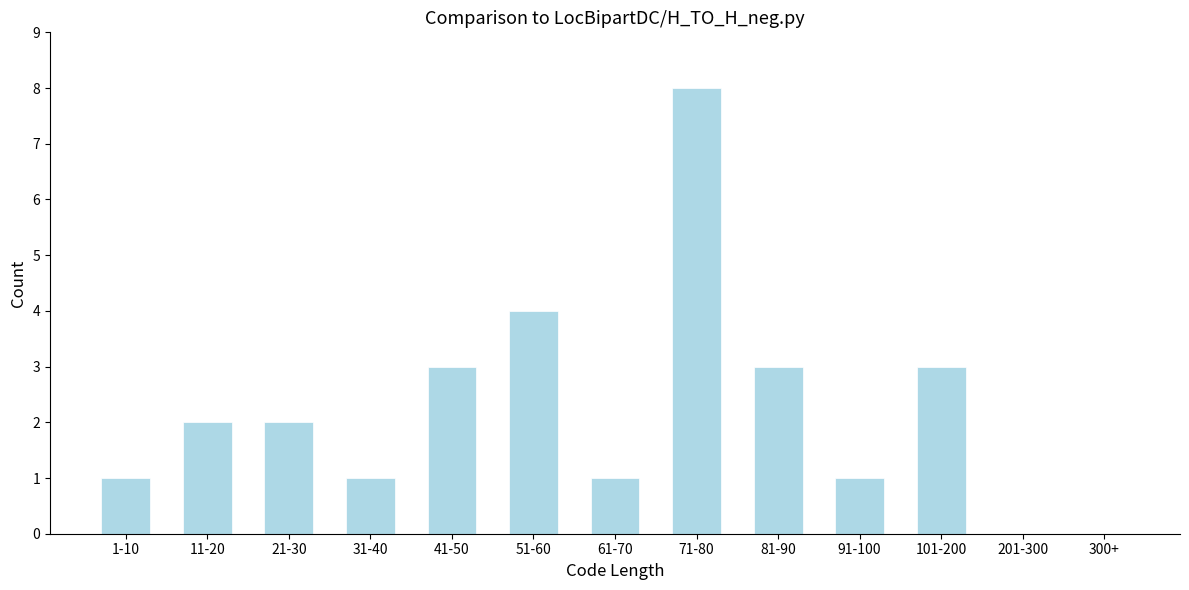

Reading left to right, what are all the values shown in this chart?

1-10=1	11-20=2	21-30=2	31-40=1	41-50=3	51-60=4	61-70=1	71-80=8	81-90=3	91-100=1	101-200=3	201-300=0	300+=0